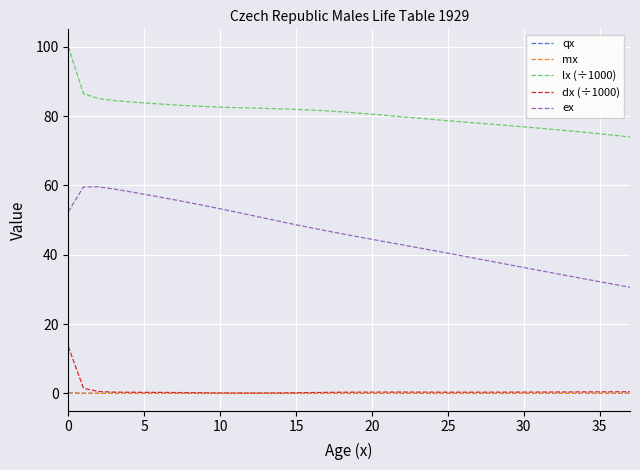

Which series has the largest range (max minus min)?

ex